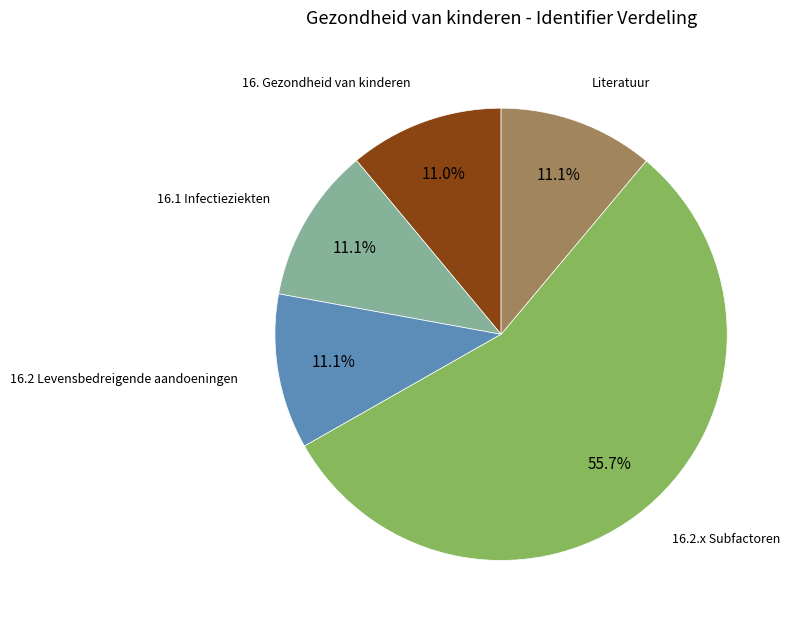

Is there a majority slice in this chart?

Yes